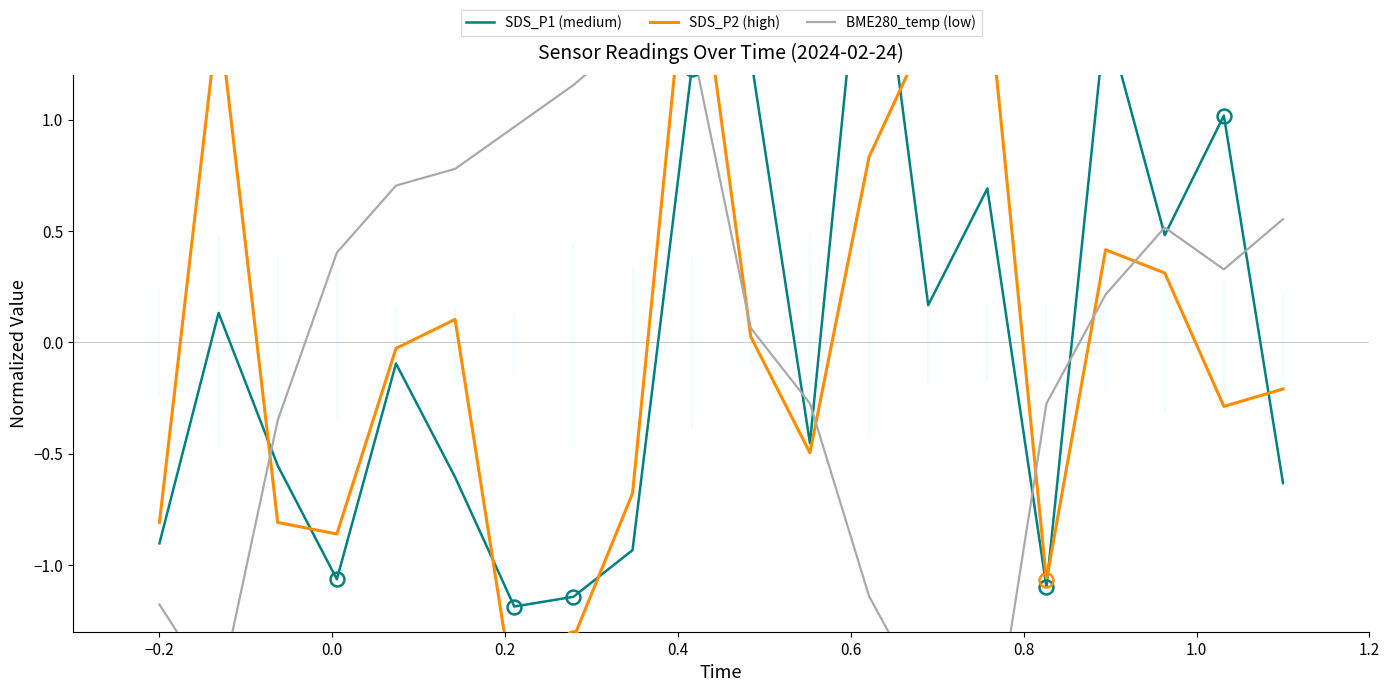

How many series are shown in this chart?

3